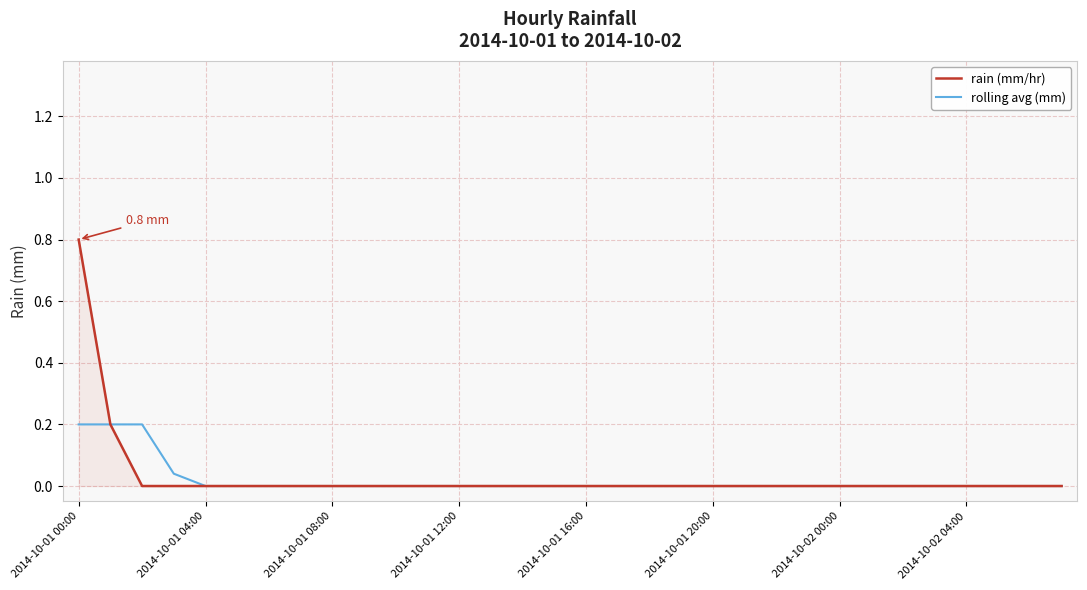

Which series has the widest spread of values?

rain (mm/hr)